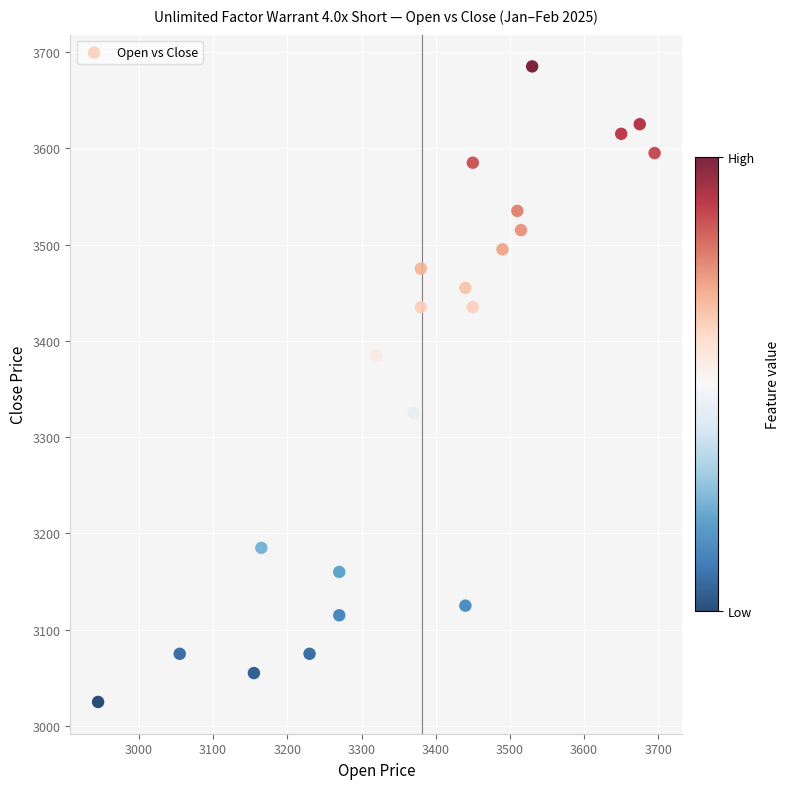

What is the range of X values (max minus min)?

750